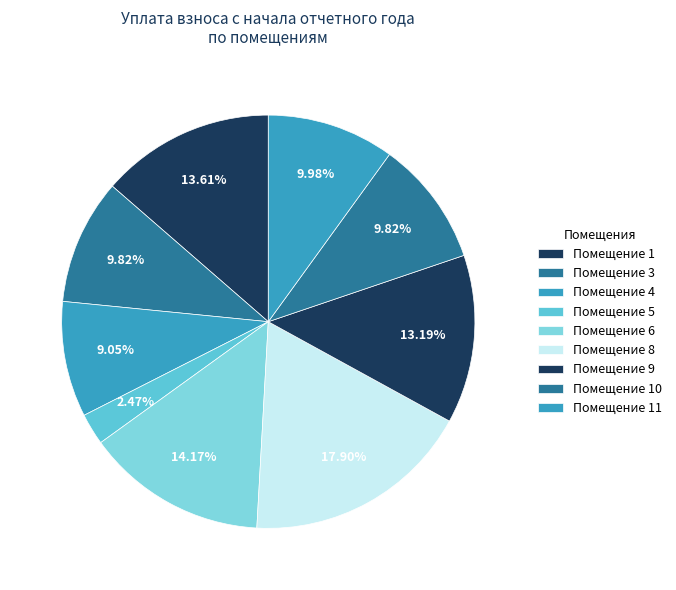

Count the number of slices in the pie.

9